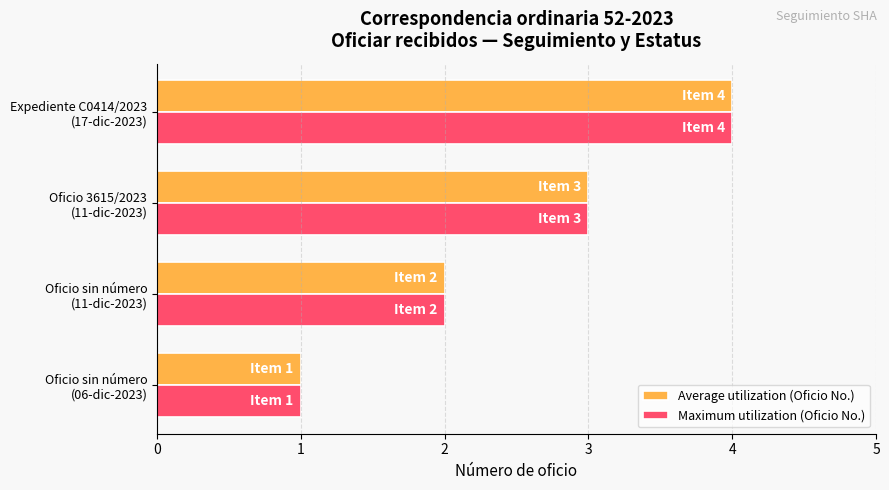

At which category is the sum across all series the highest?

Expediente C0414/2023
(17-dic-2023)